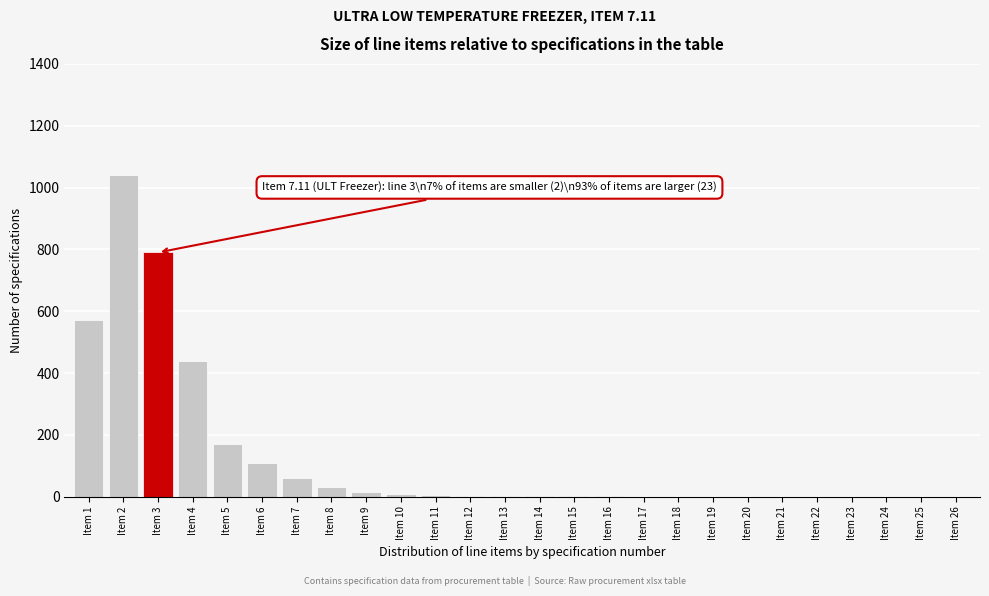

What is the sum of all values?

3246